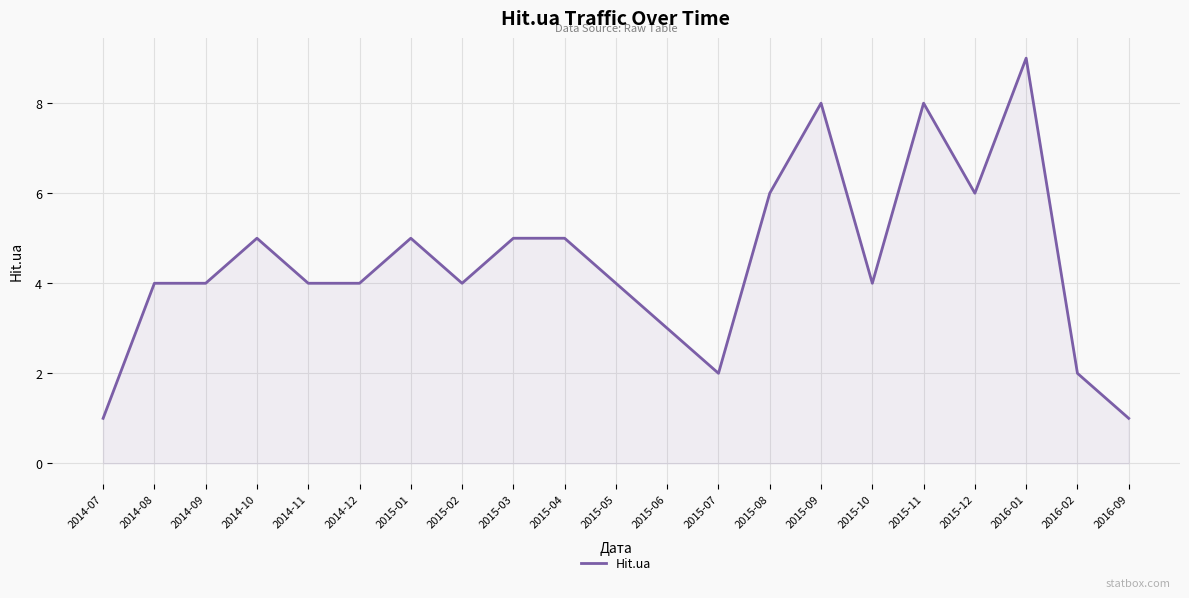

What position from the right is 2015-10?

6